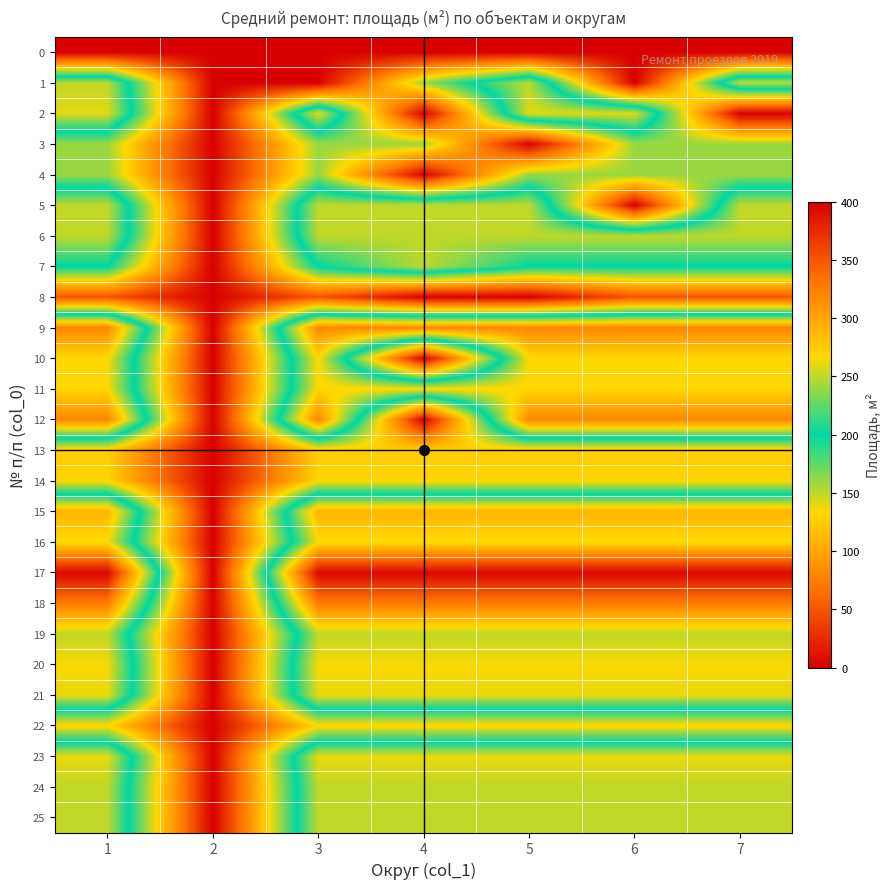

At which category is the sum across all series the highest?

1